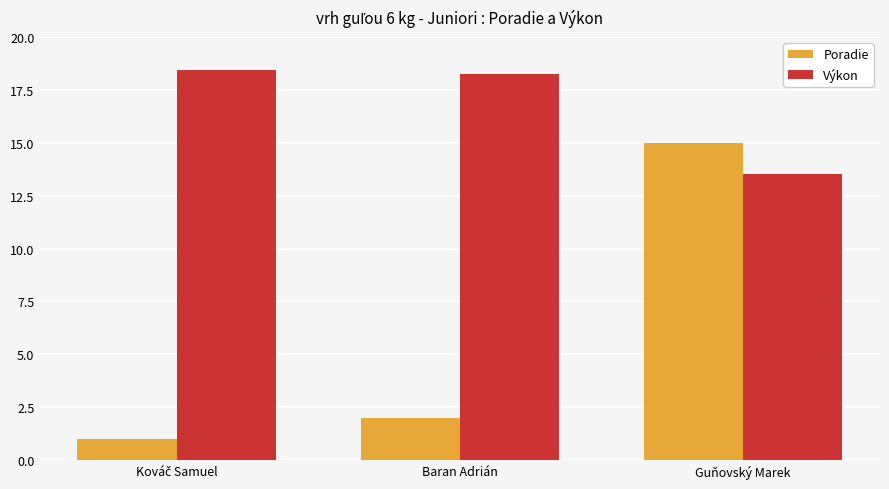

Rank the series by their maximum value, from lowest to highest.

Poradie, Výkon